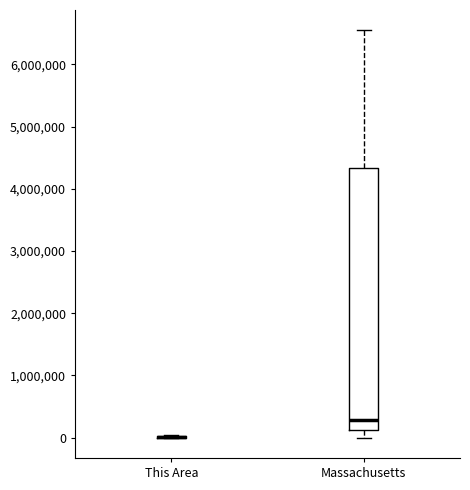

Reading left to right, transcribe this box plot: for each box, give where its median line is, the range the box spans, and where its two whiskers end, as read against the y-axis. The values are not printed on the chart, so give them approximately, as read against the axis.

This Area: box collapsed to a line at 0, whiskers 0 to 0
Massachusetts: median 300000, box 100000 to 4300000, whiskers 0 to 6500000